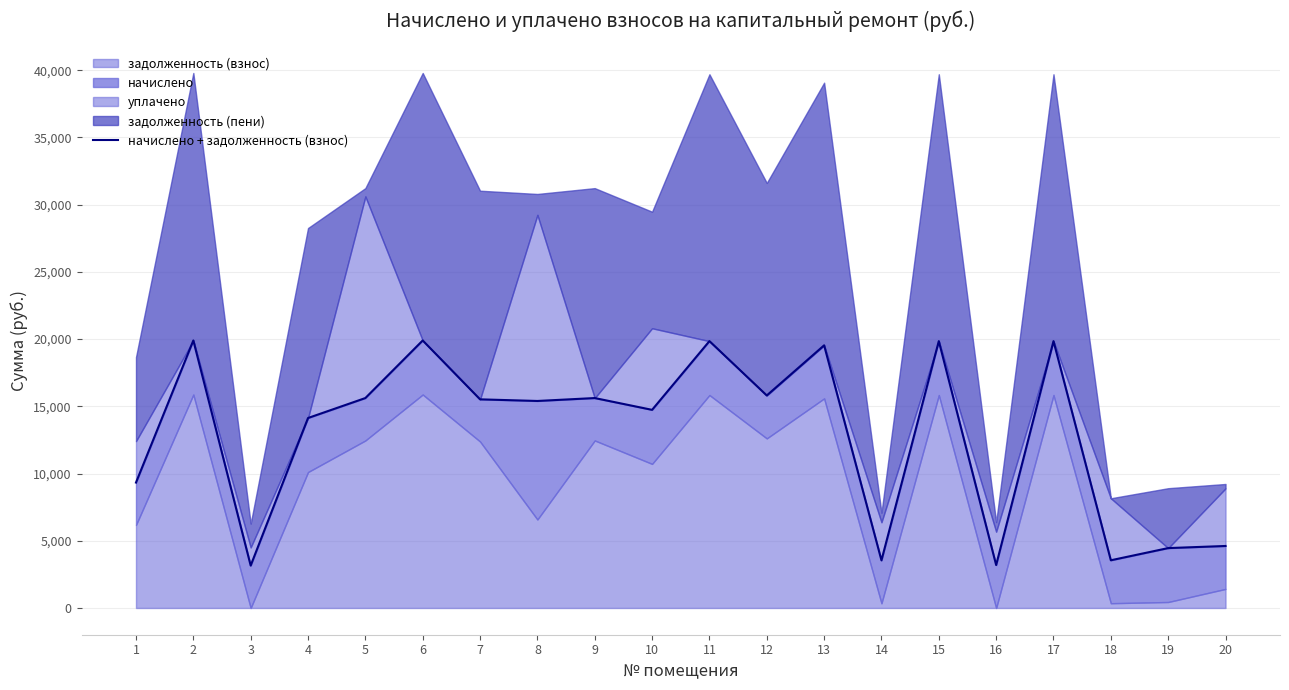

Reading left to right, list all the values displayed in this chart.

9328.9	19897.6	3154.1	14130.6	15614.9	19897.6	15518.7	15397.6	15614.9	14737.6	19849.5	15807.4	19536.7	3541.9	19849.5	3193.0	19849.5	3547.5	4454.5	4611.5